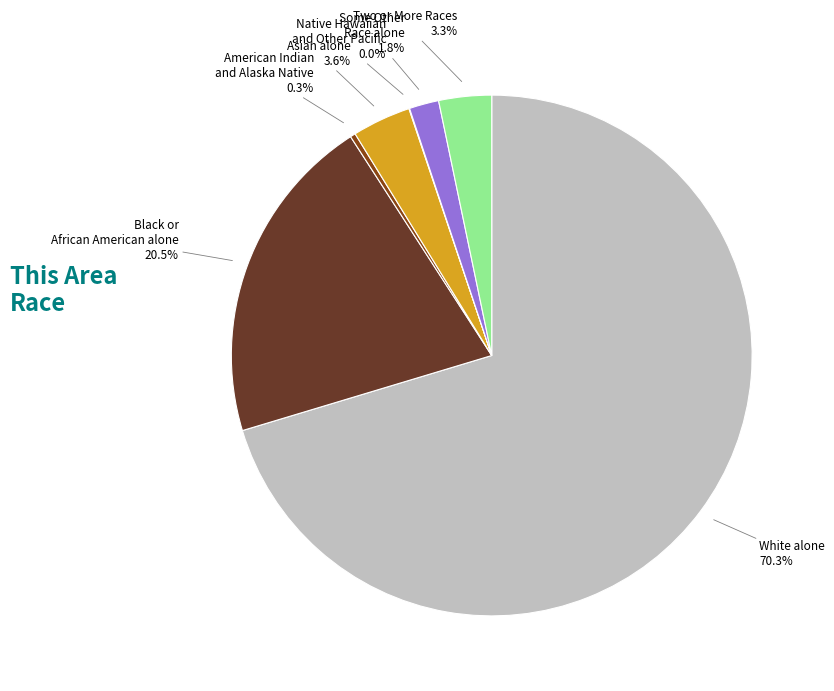

Does any single category account for the majority?

Yes